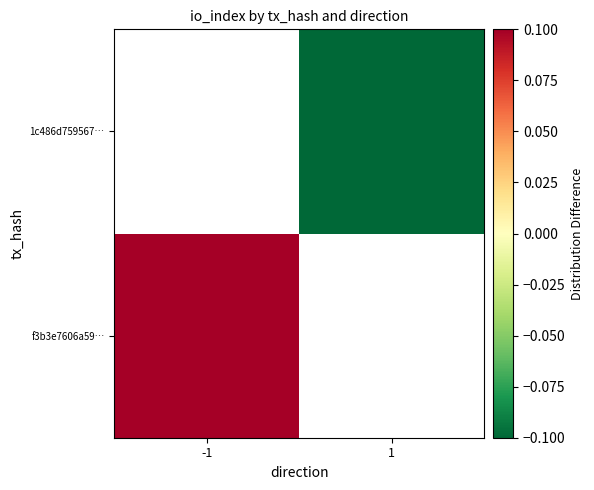

What is the maximum value for f3b3e7606a59…?

0.1